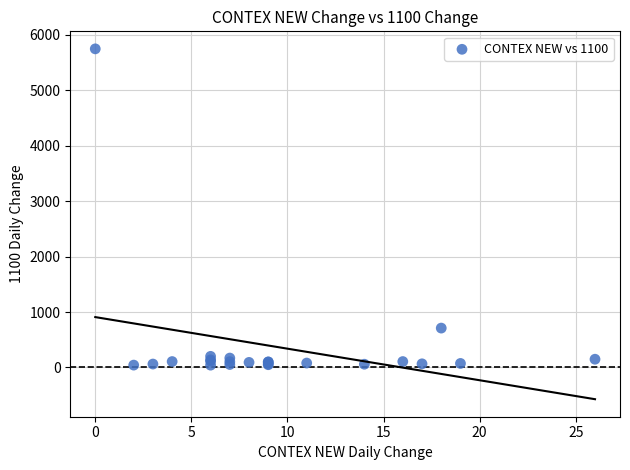

What Y value in the scatter plot is closest to 2895?

710